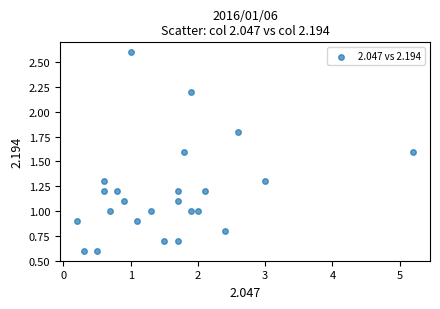

What is the range of Y values (max minus min)?

2.0